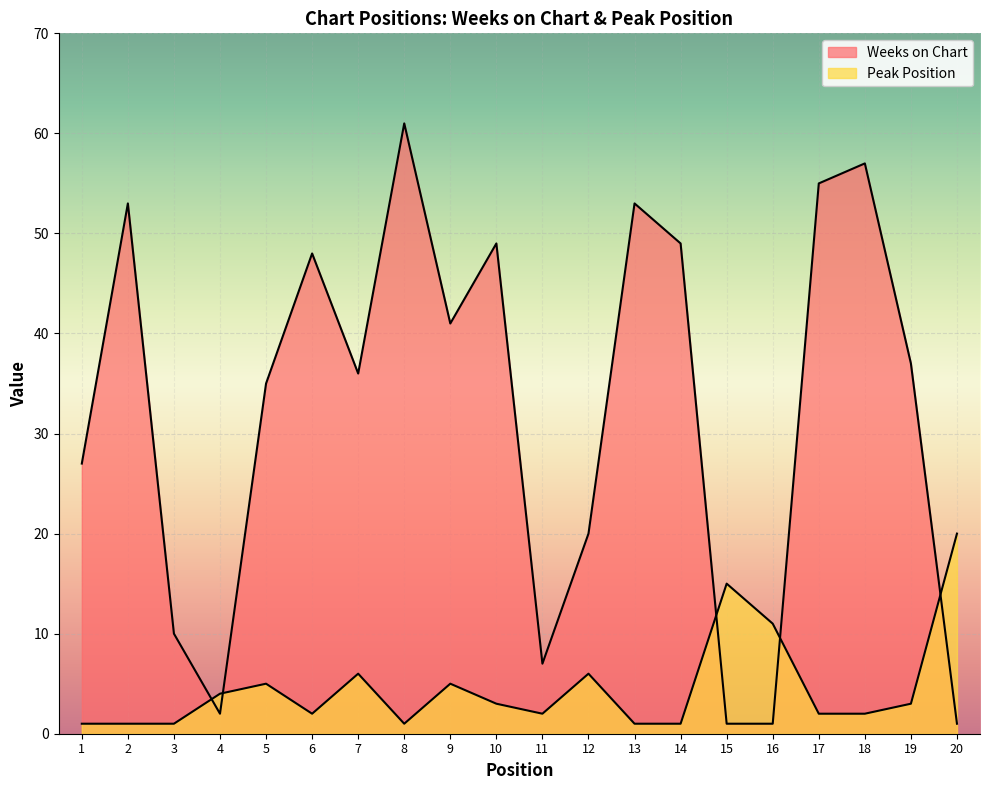

Which series has the largest total across all categories?

Weeks on Chart